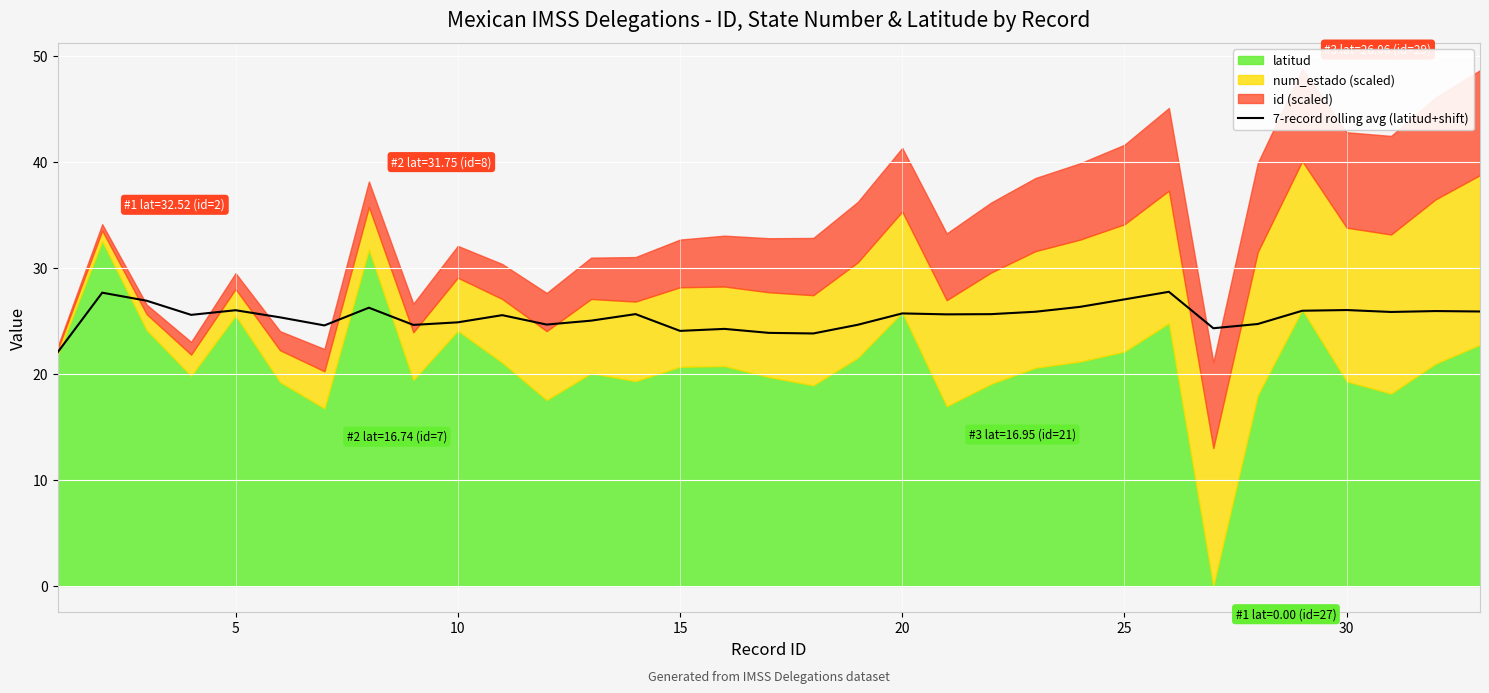

Is it true that 7-record rolling avg (latitud+shift) equals 24.9 at 10?

True